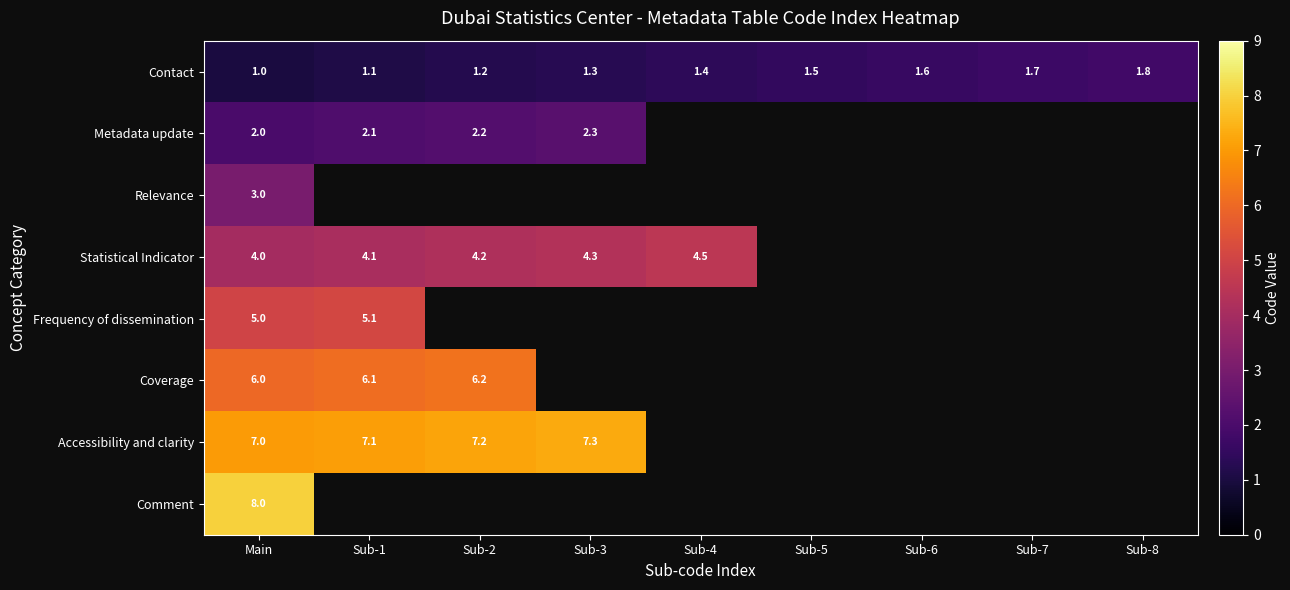

At how many categories does at least one series exceed 1?

9